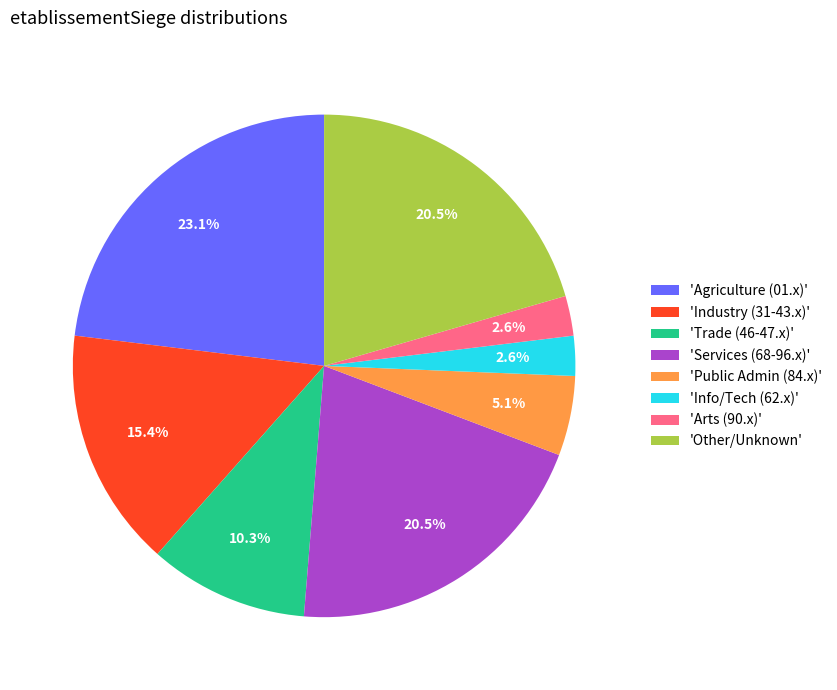

Count the number of slices in the pie.

8